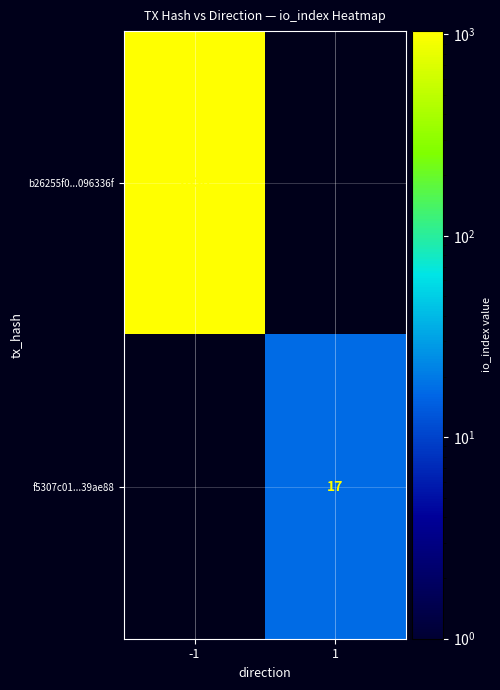

The value of b26255f0...096336f at -1 is 259. True or false?

False